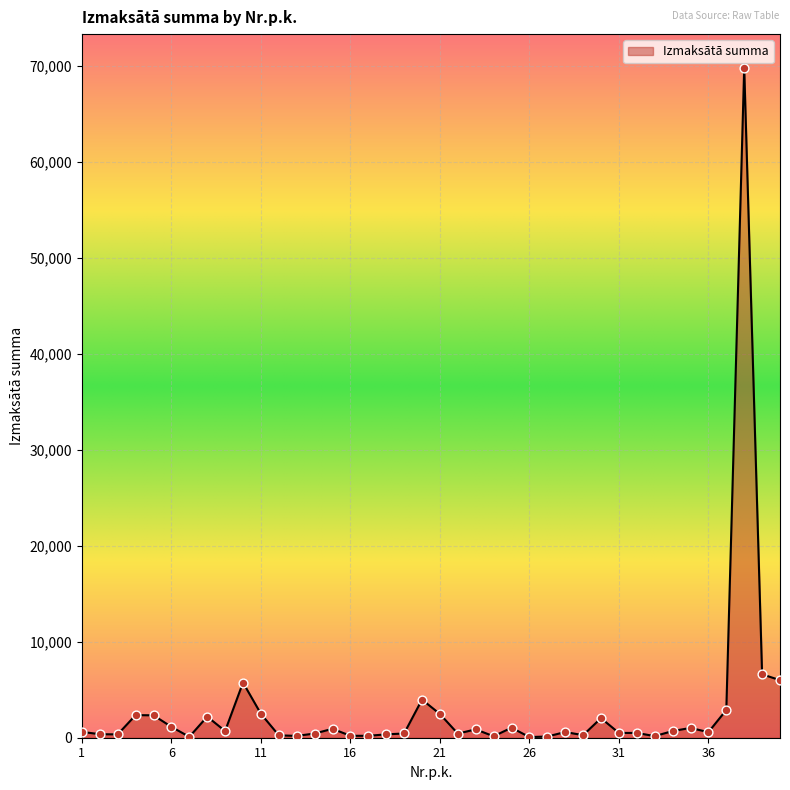

What is the difference between the maximum and minimum values?

69752.1